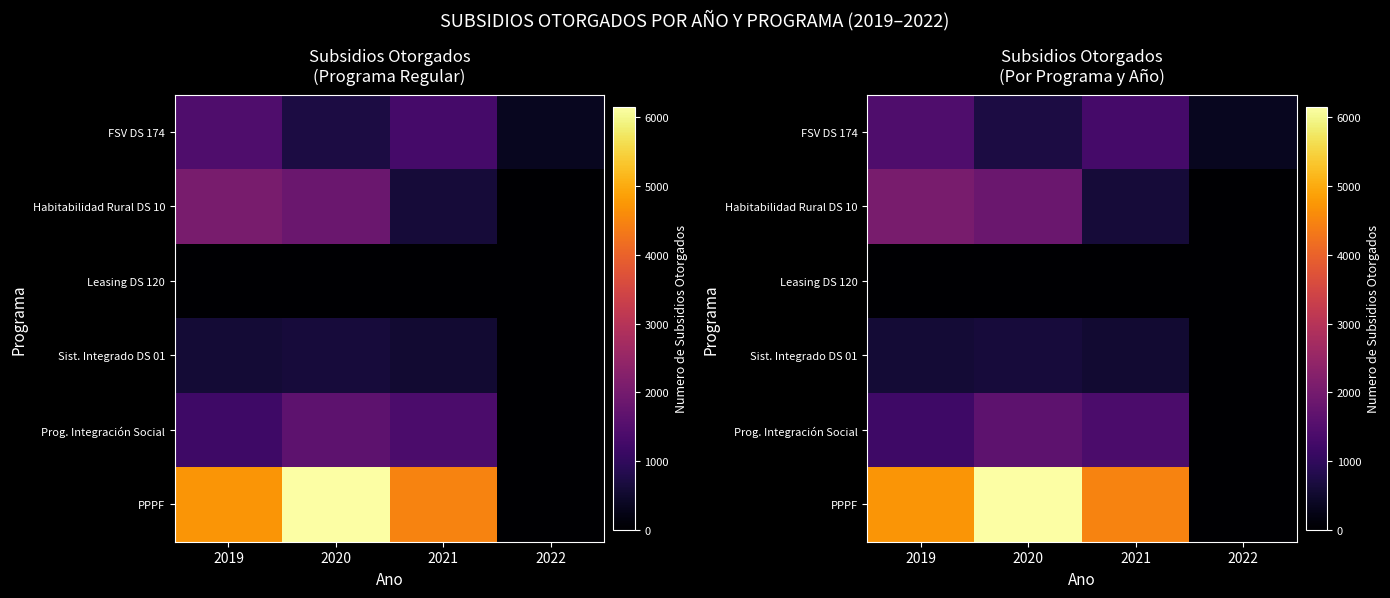

How many data points in FSV DS 174 are less than 1296?

2